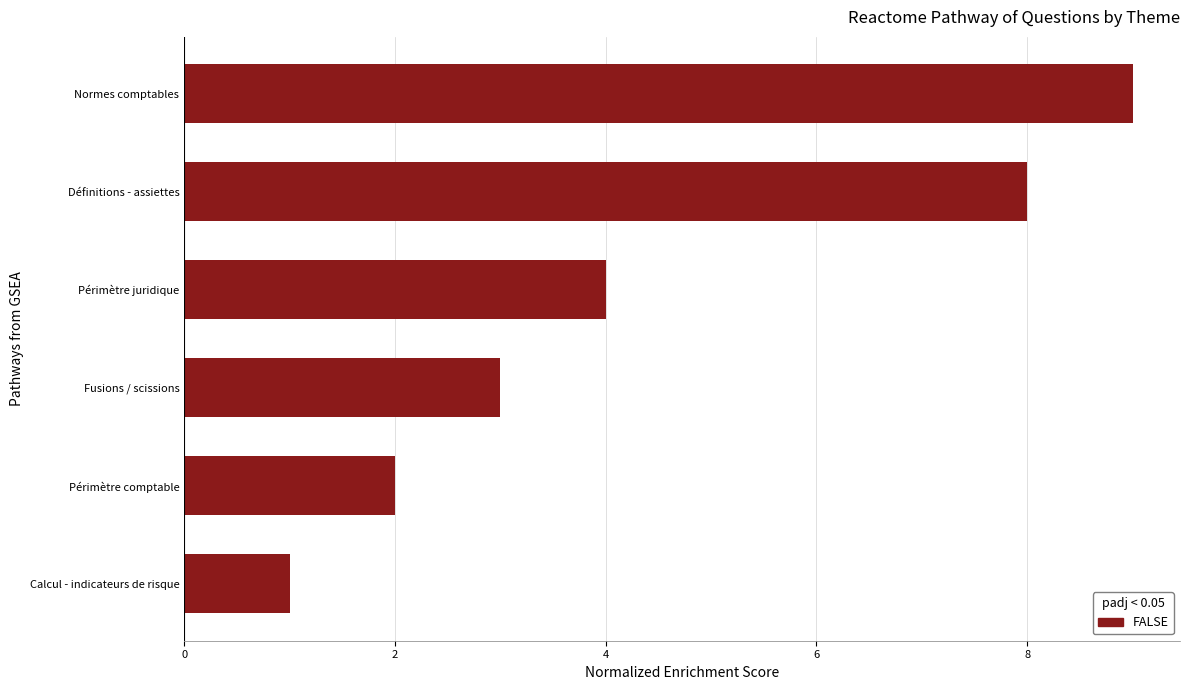

What is the greatest value displayed?

9